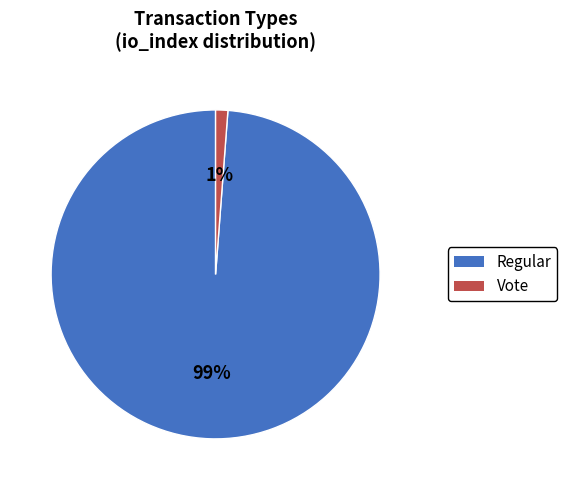

To the nearest percent, what is the difference between the largest and smallest slice percentages?

98%